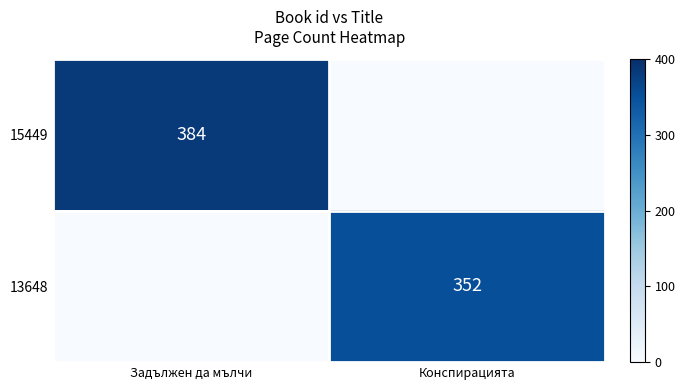

The 15449 series shows 384 at Задължен да мълчи. True or false?

True